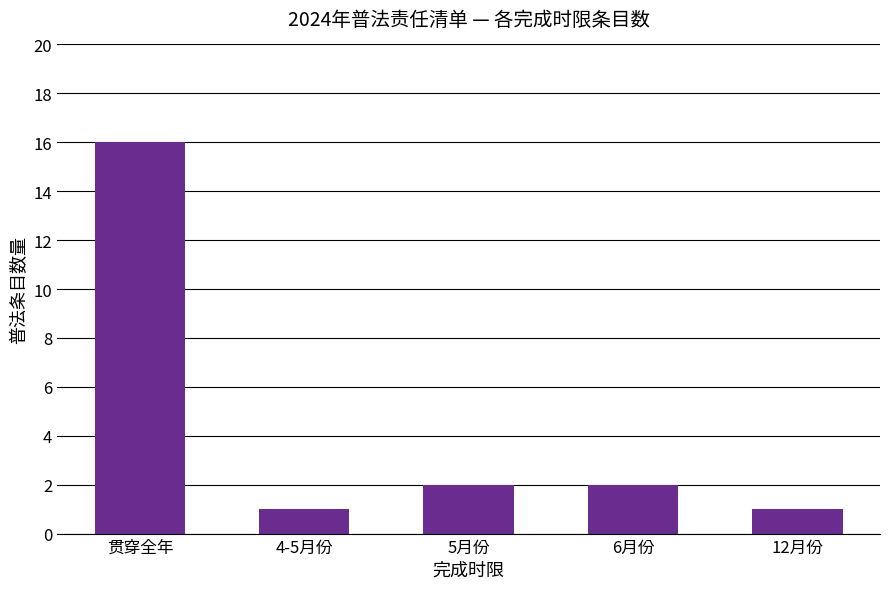

What is the label of the 2nd bar from the left?

4-5月份